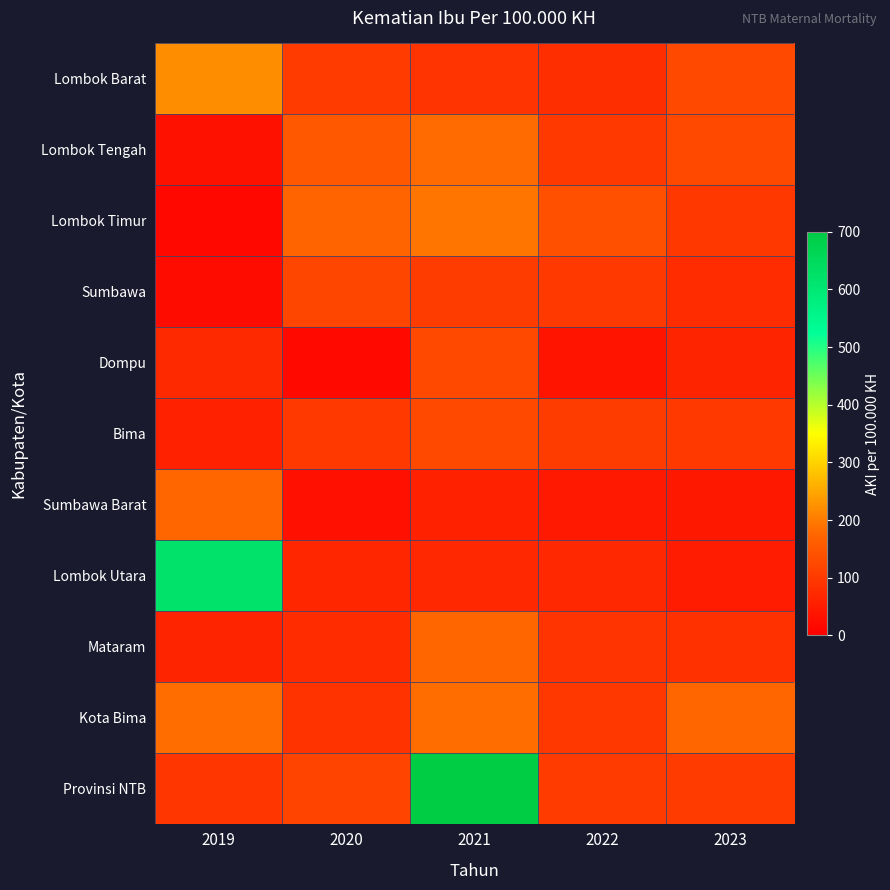

What is the spread (max minus min) of values at 2022?

101.0